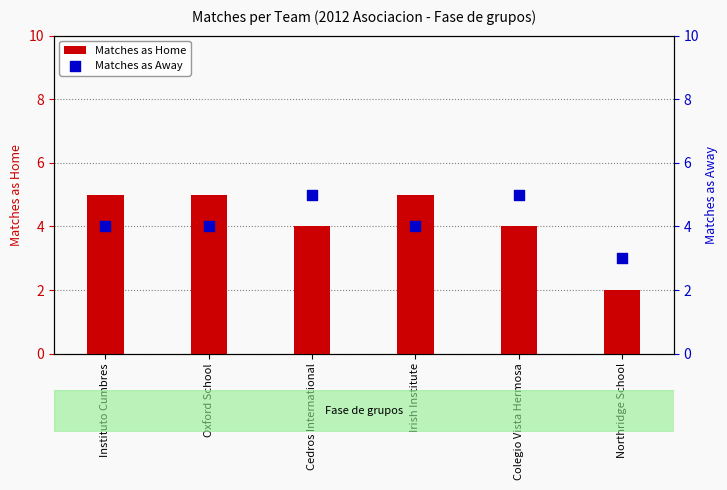

Which series has the largest total across all categories?

Matches as Home